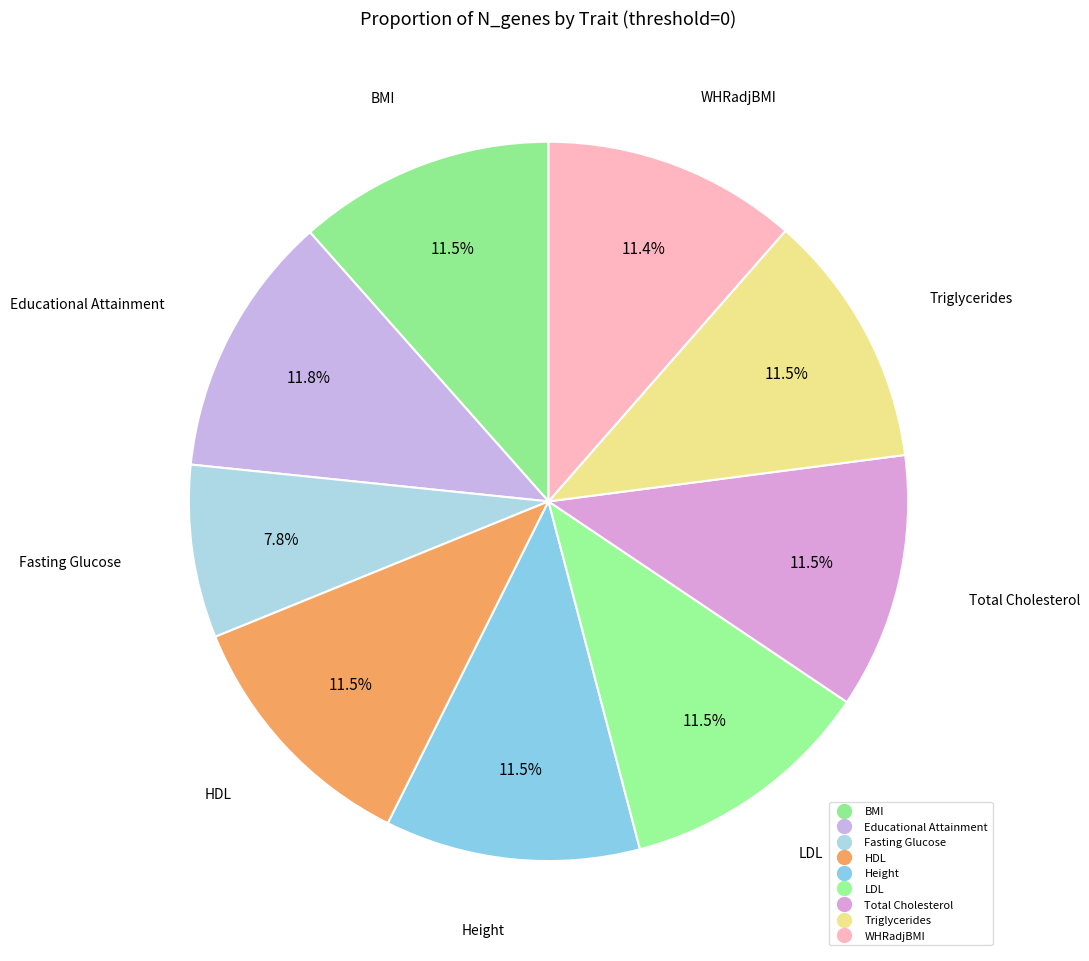

Is there any slice that represents more than half of the pie?

No